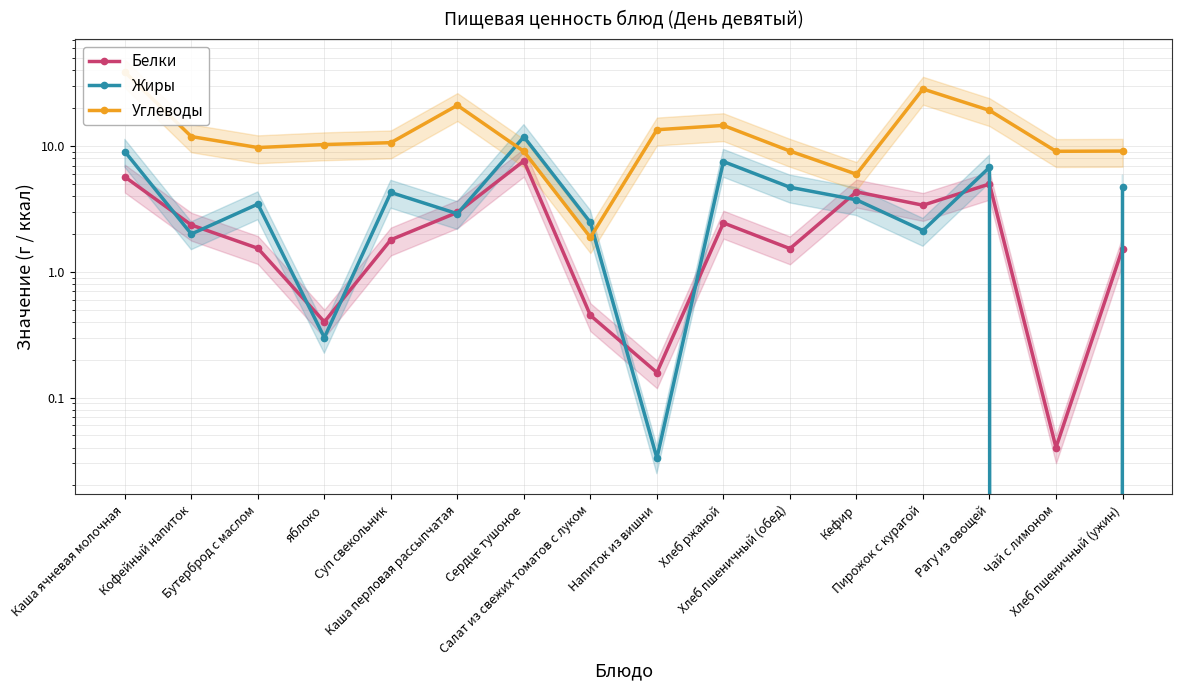

True or false: Углеводы and Белки intersect in this chart.

False